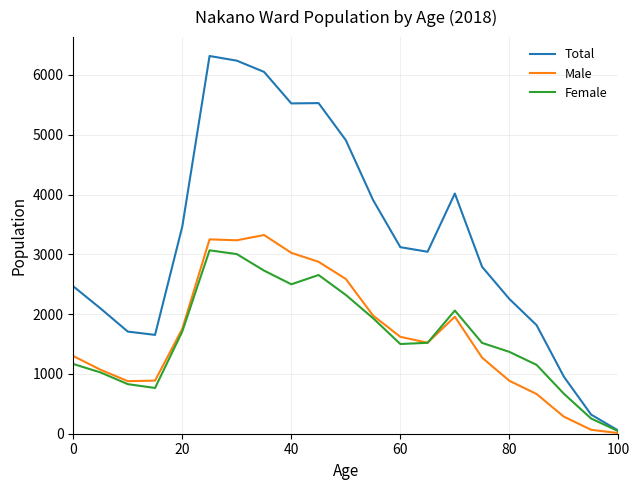

Which series has the largest total across all categories?

Total